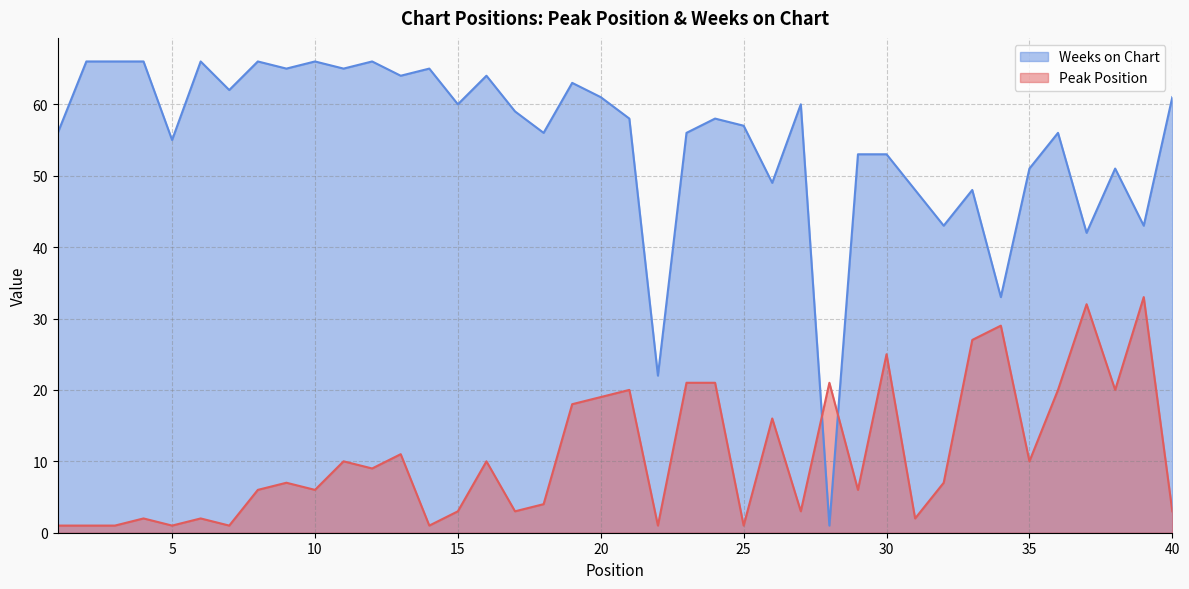

Rank the series by their average value, from lowest to highest.

Peak Position, Weeks on Chart